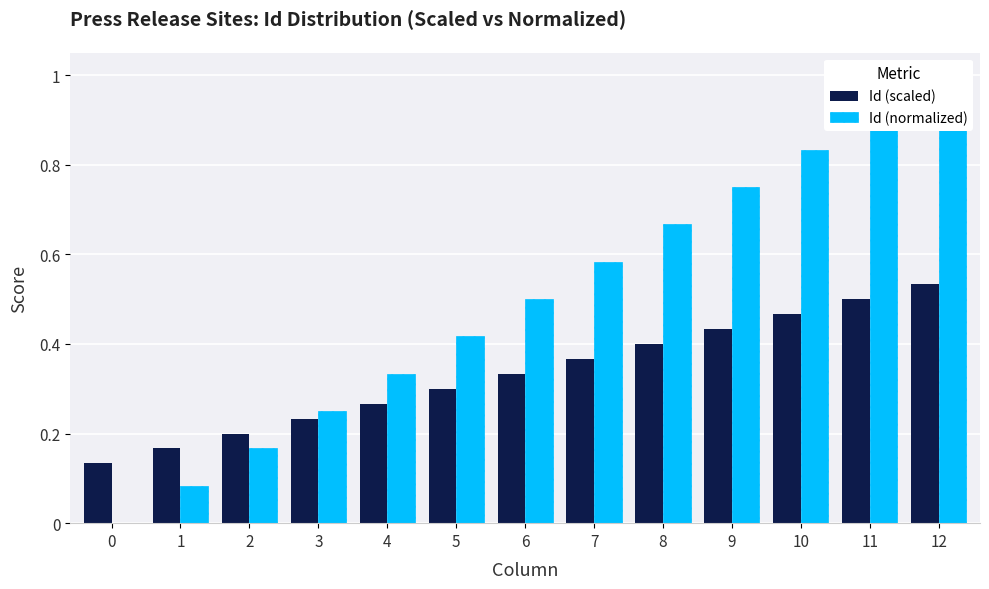

Which has a higher value, 6 or 8?

8